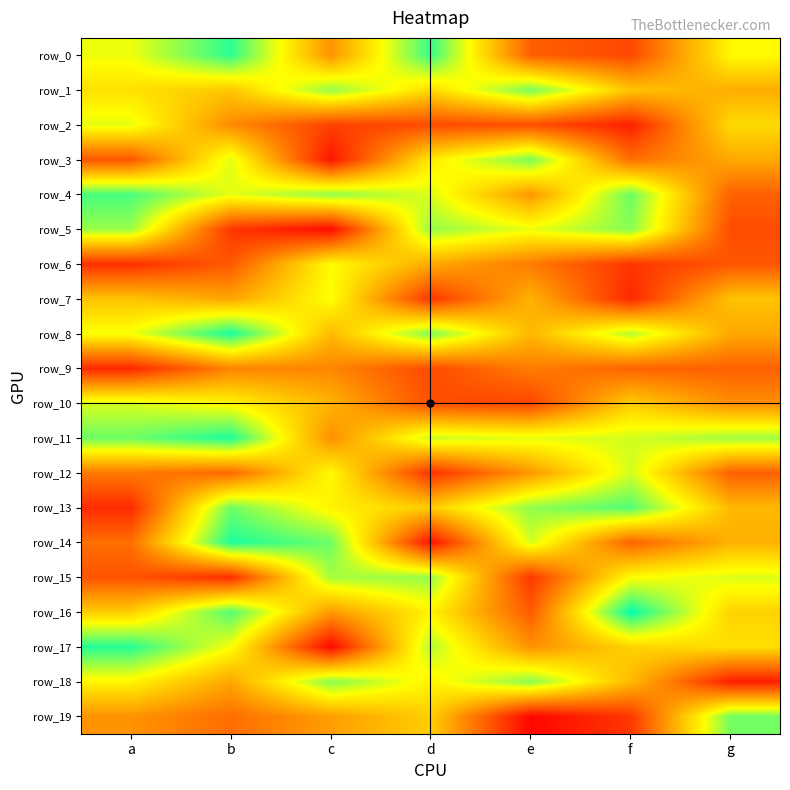

What is the average value of the row_2 series?

0.3